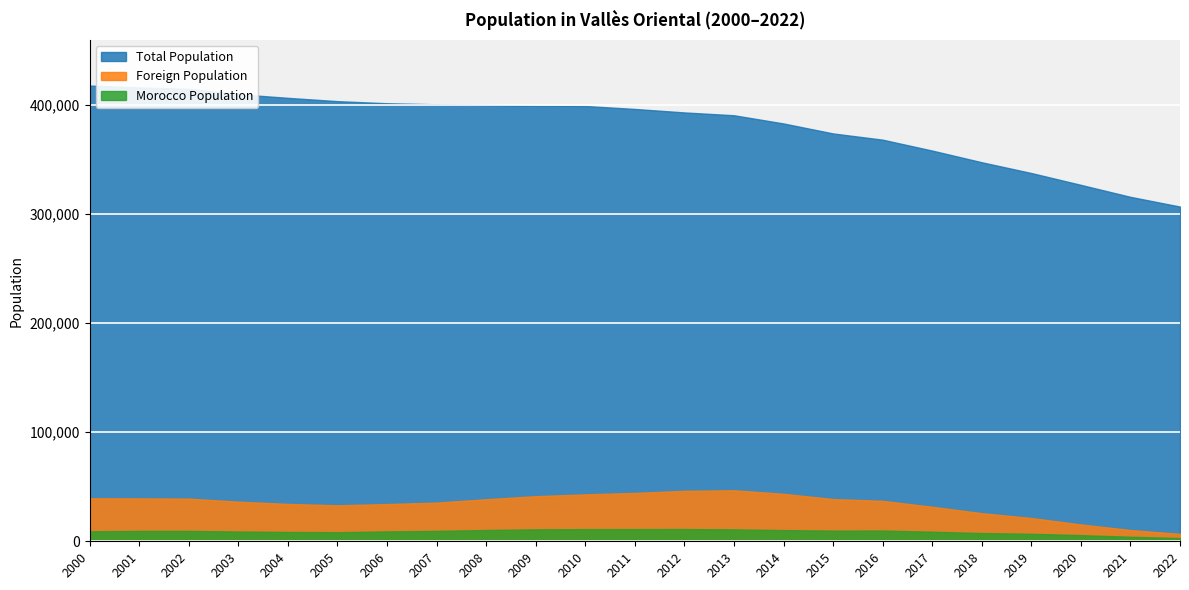

Which category has the highest value in the Foreign Population series?

2013